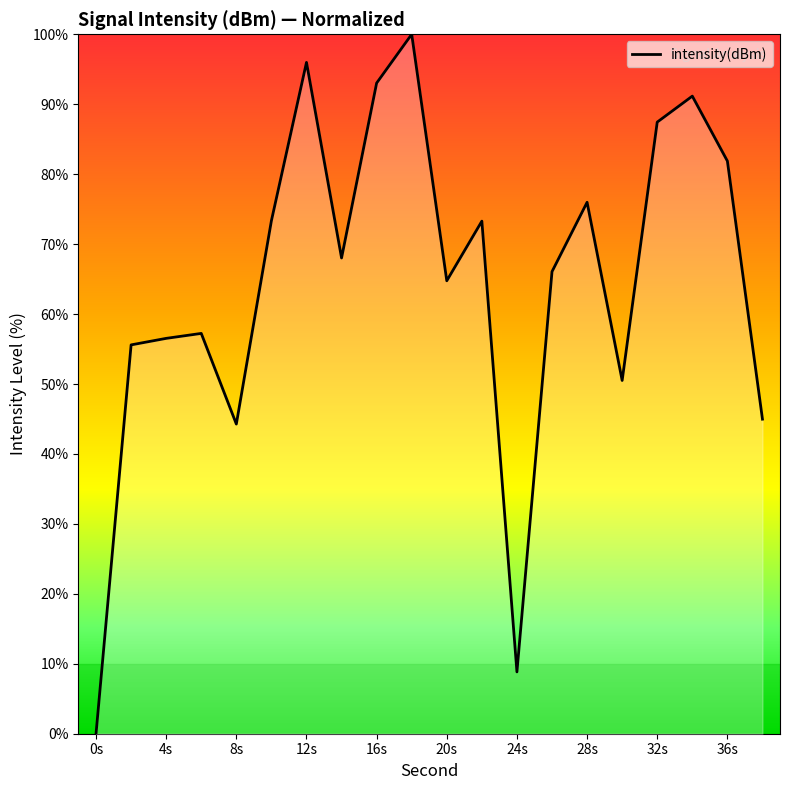

What is the difference between the maximum and minimum values?

100.0